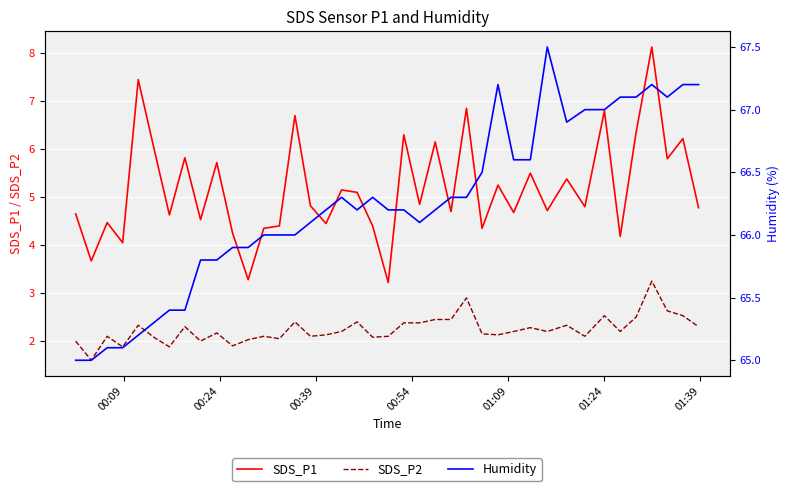

True or false: SDS_P2 and SDS_P1 intersect in this chart.

False